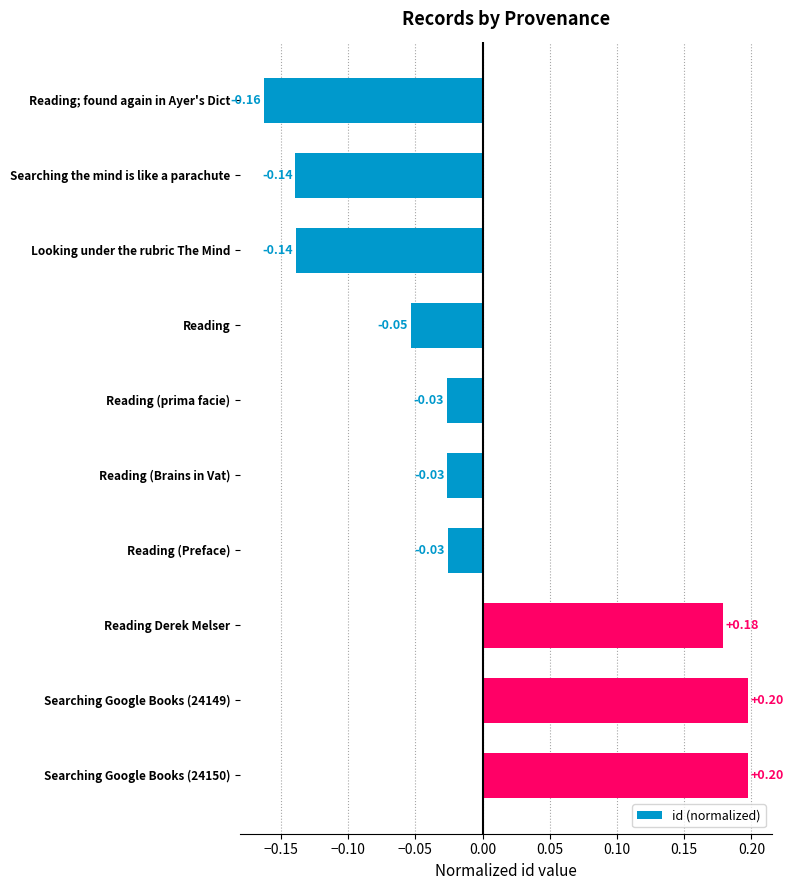

What is the label of the 4th bar from the top?

Reading